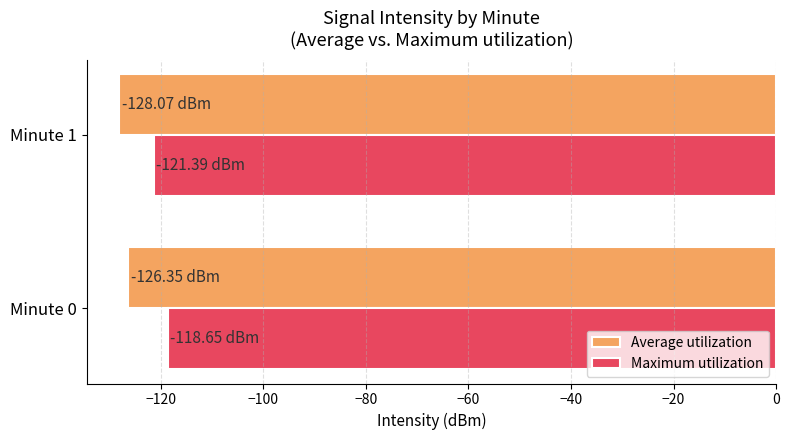

What is the sum of all Average utilization values?

-254.4